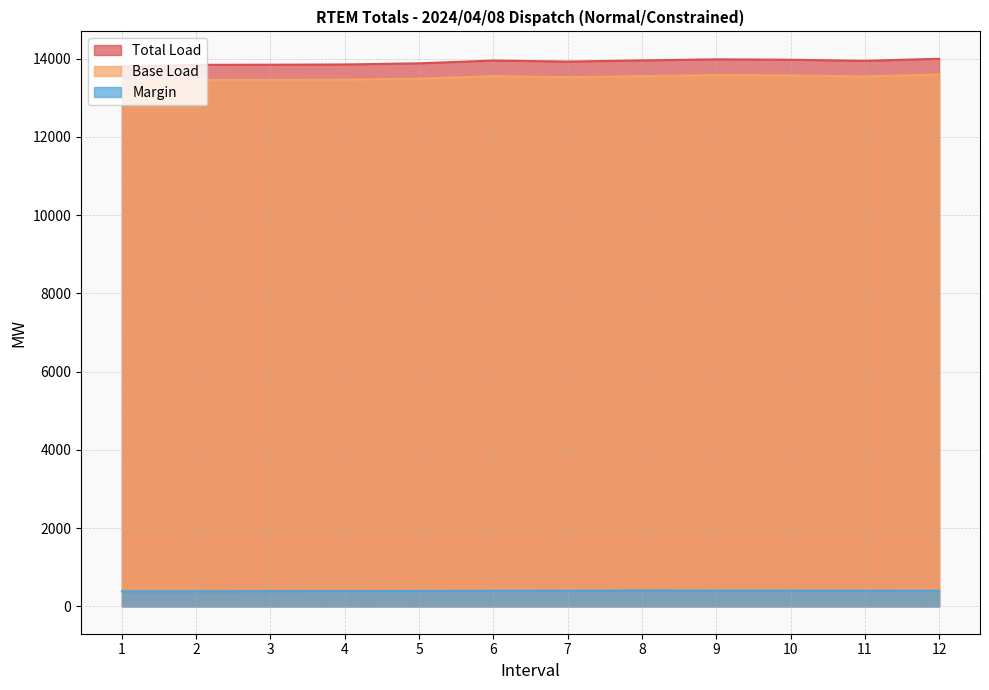

At which category does Total Load reach its first local valley?

7